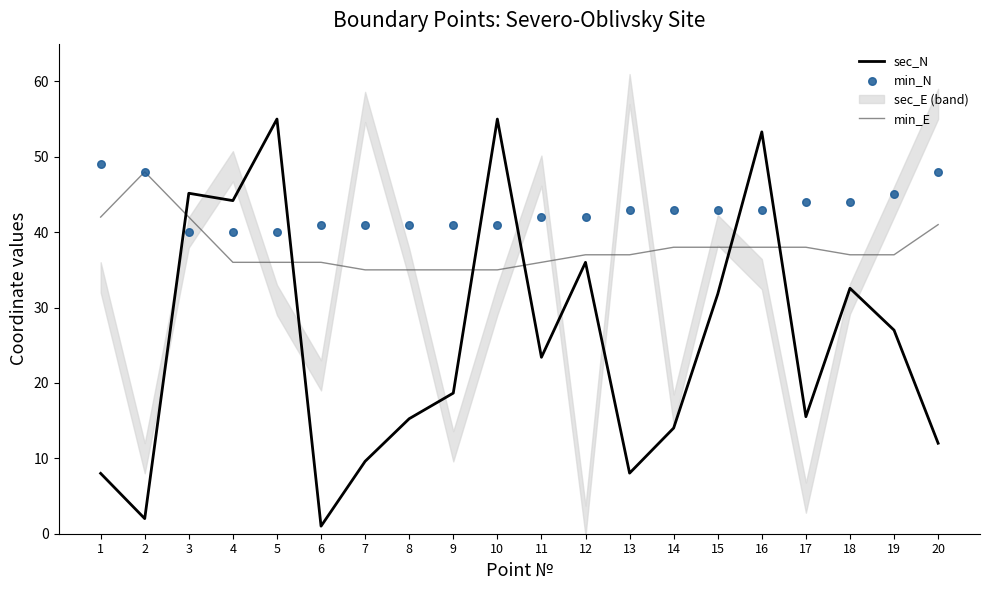

Which series reaches the minimum Y coordinate?

sec_N